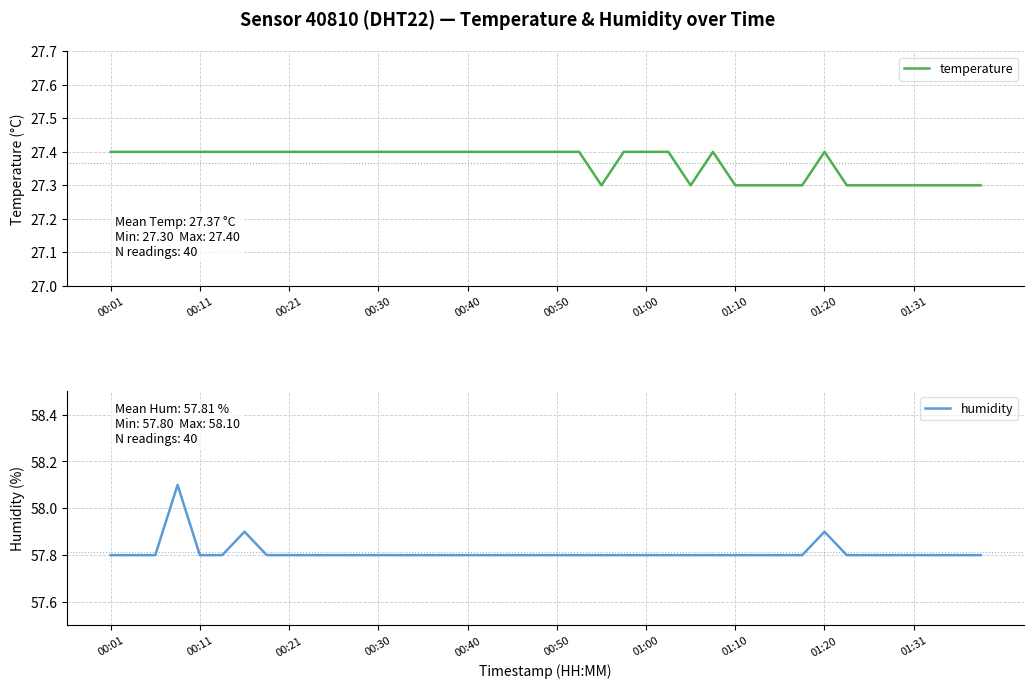

What is the value of the humidity point at the 7th from the left?

57.9